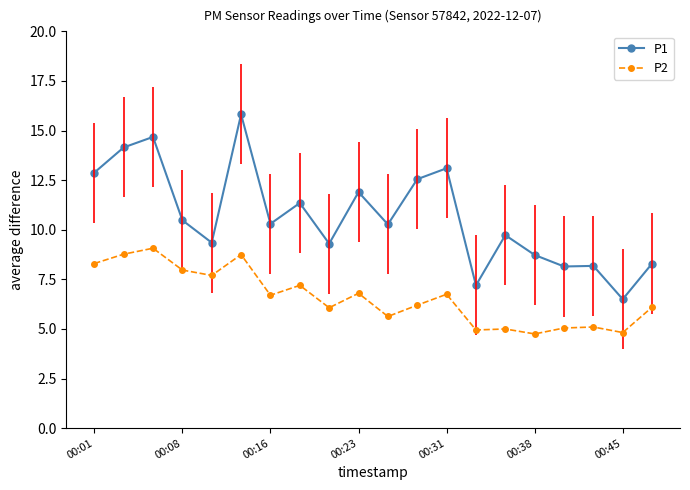

How many data points in P1 are above 10?

11